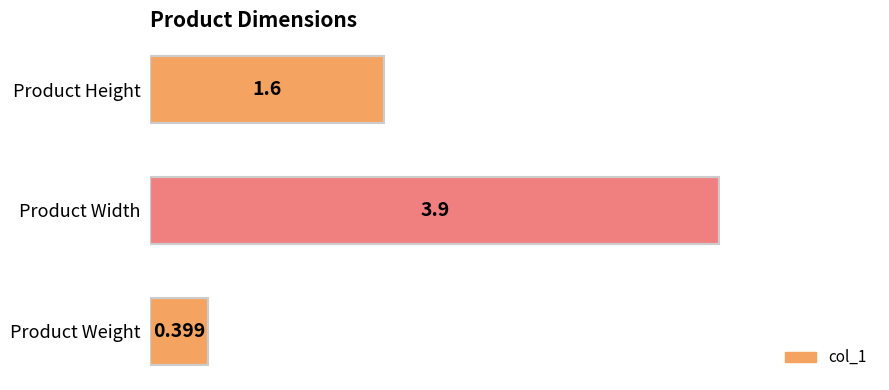

Which category has the lowest value across all series?

Product Weight